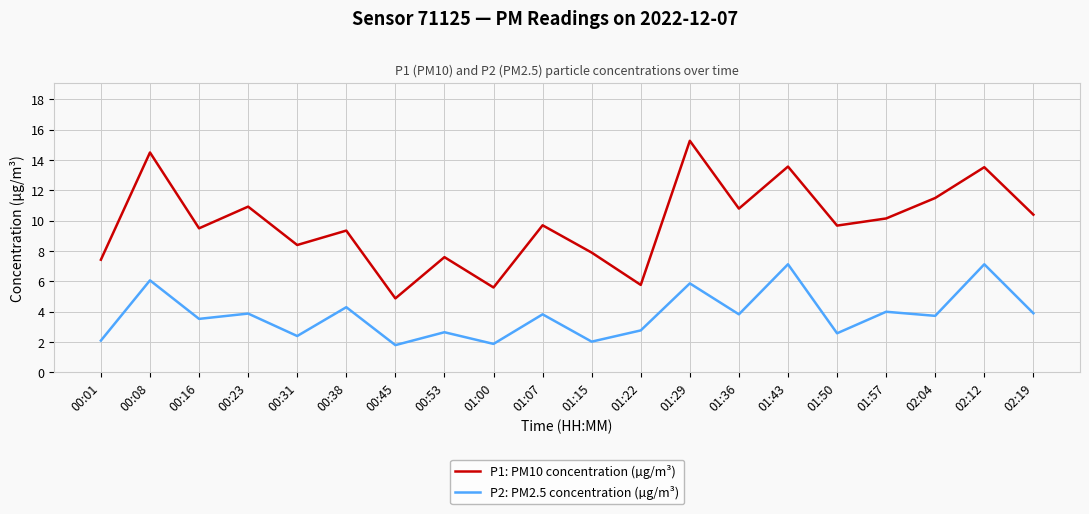

Is it true that P1: PM10 concentration (µg/m³) equals 10.9 at 00:23?

True